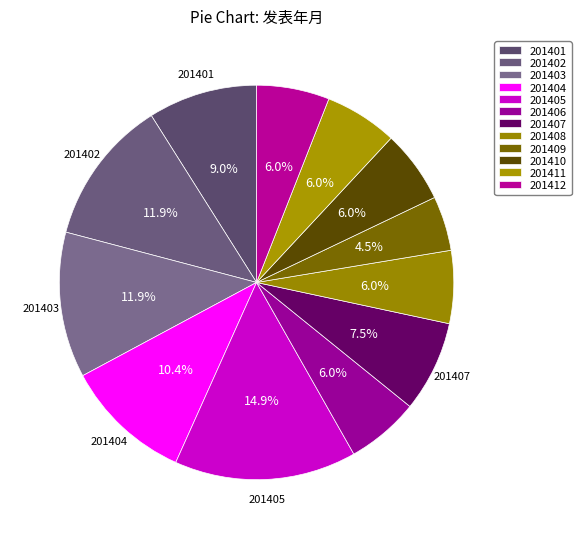

Which slice is the smallest?

201409